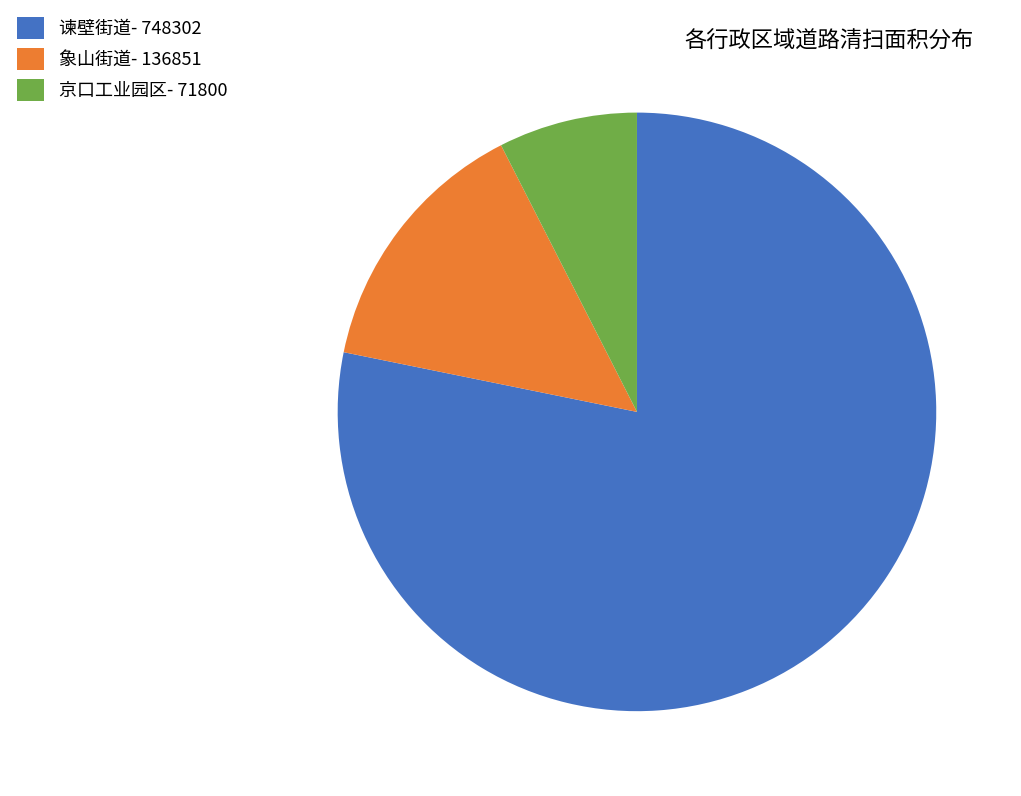

Do 谏壁街道- 748302 and 京口工业园区- 71800 together represent more than half of the pie?

Yes